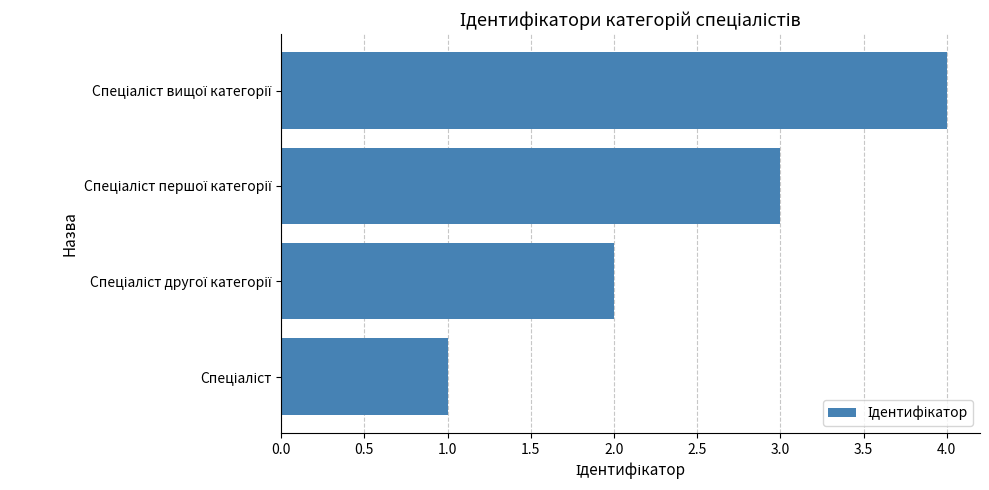

What is the maximum value shown in the chart?

4